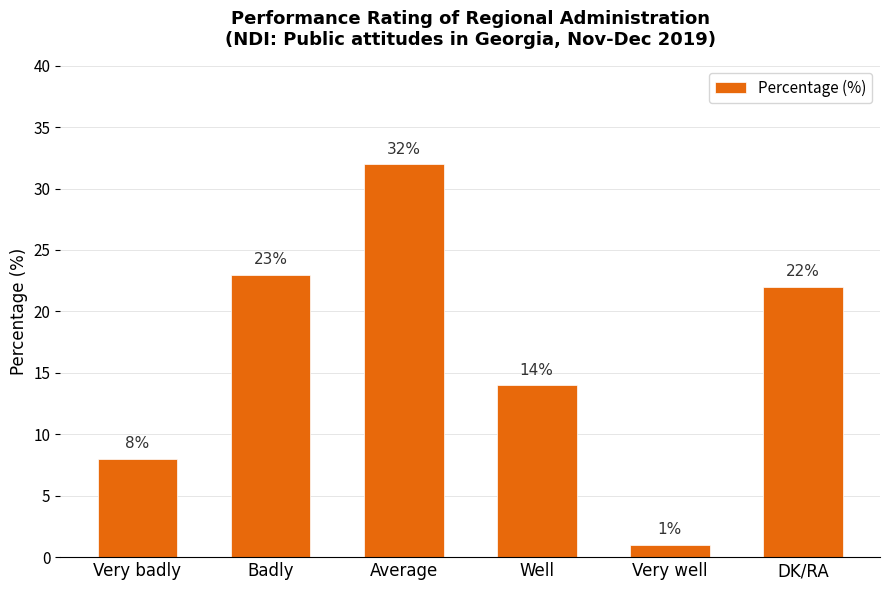

What is the ratio of the value at Well to the value at Average?

0.4